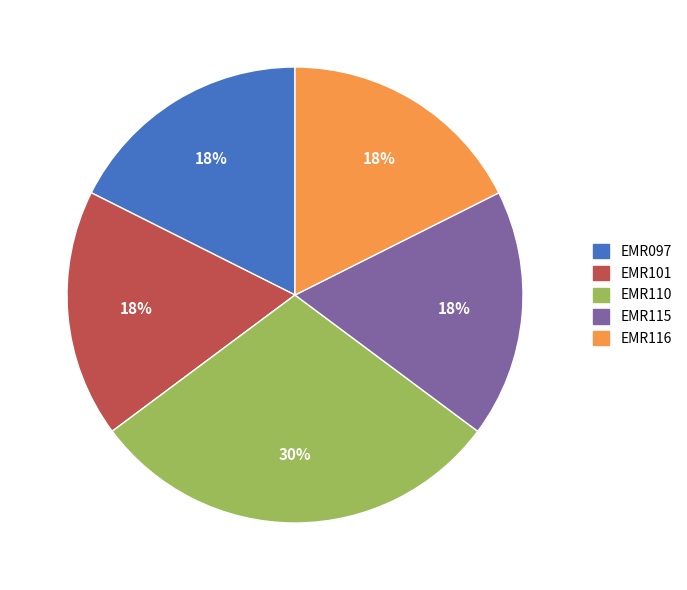

To the nearest percent, what is the difference between the largest and smallest slice percentages?

12%